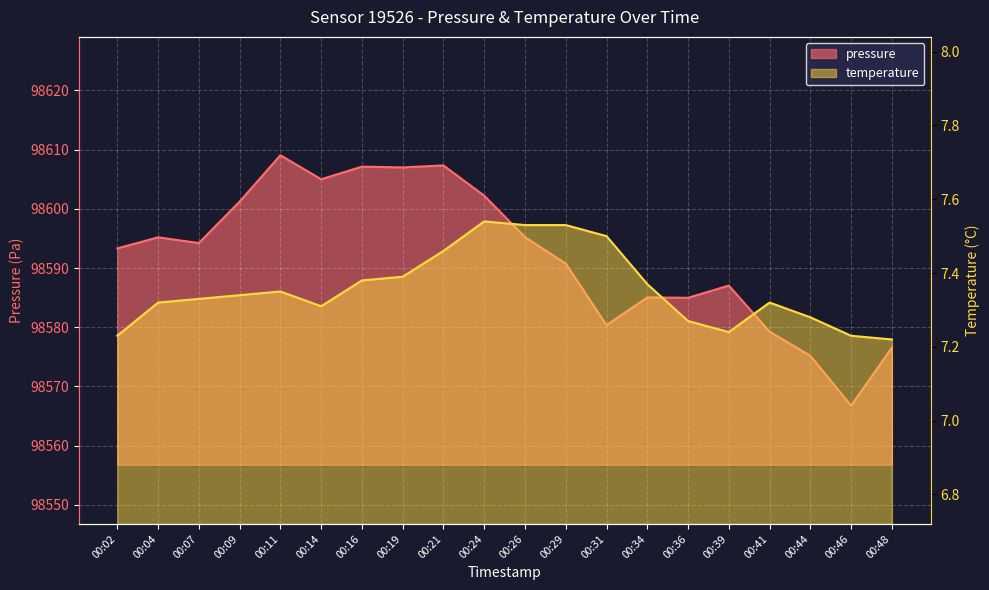

What is the approximate value of pressure at 00:44?

98575.2